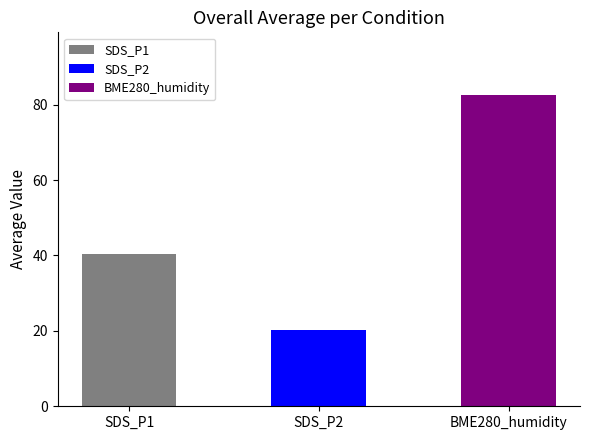

What is the average value?

47.7